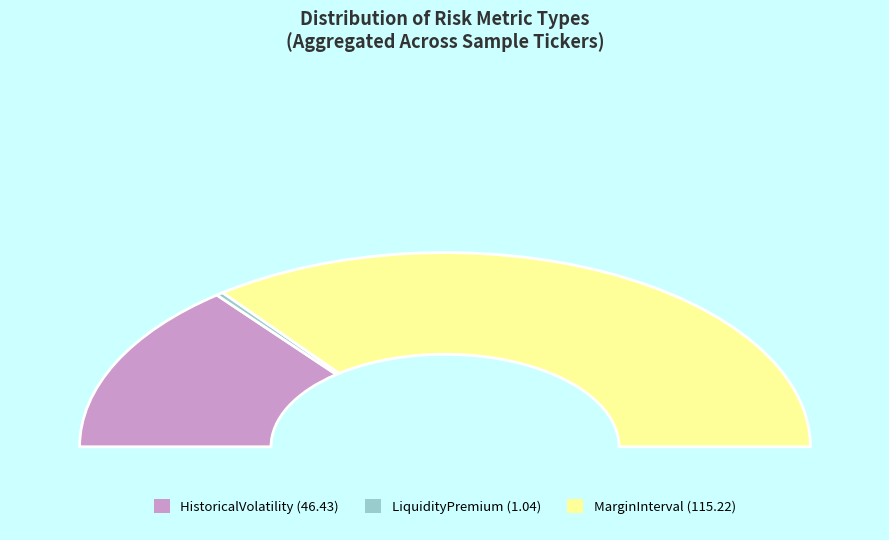

Which has a higher value, LiquidityPremium or MarginInterval?

MarginInterval